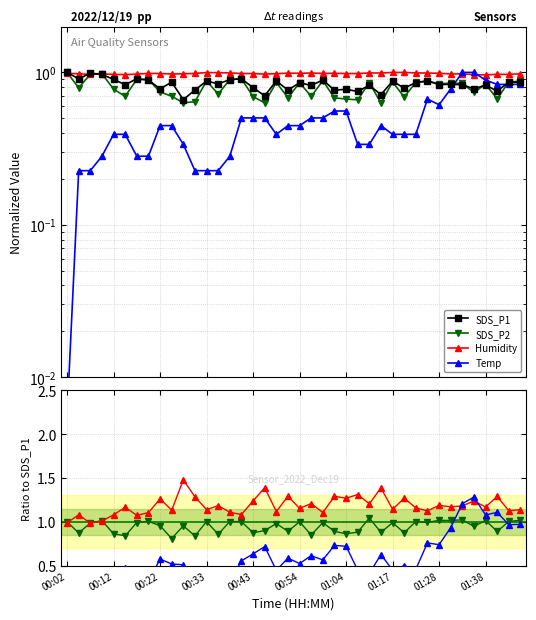

Which series has the largest total across all categories?

Humidity